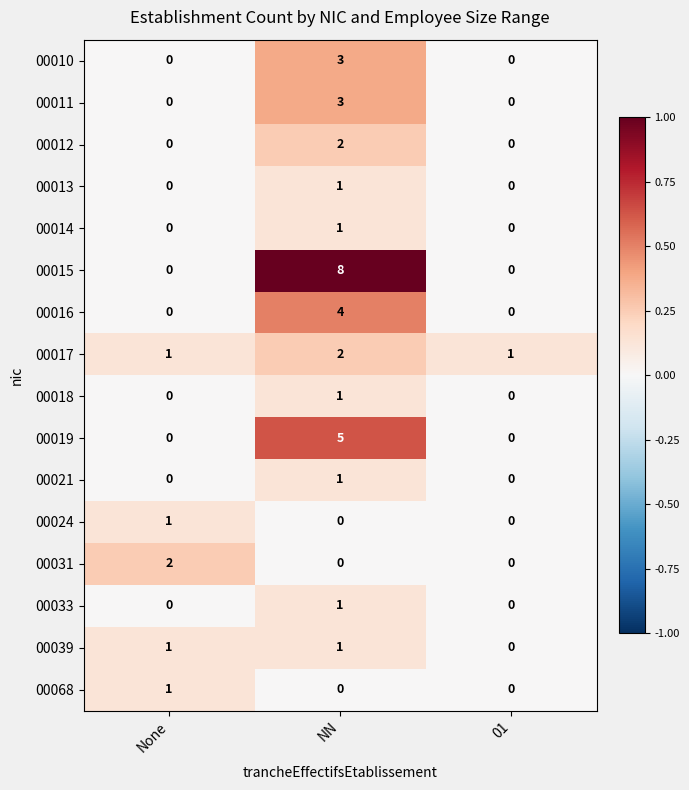

What is the difference between the maximum and minimum values in the 00015 series?

8